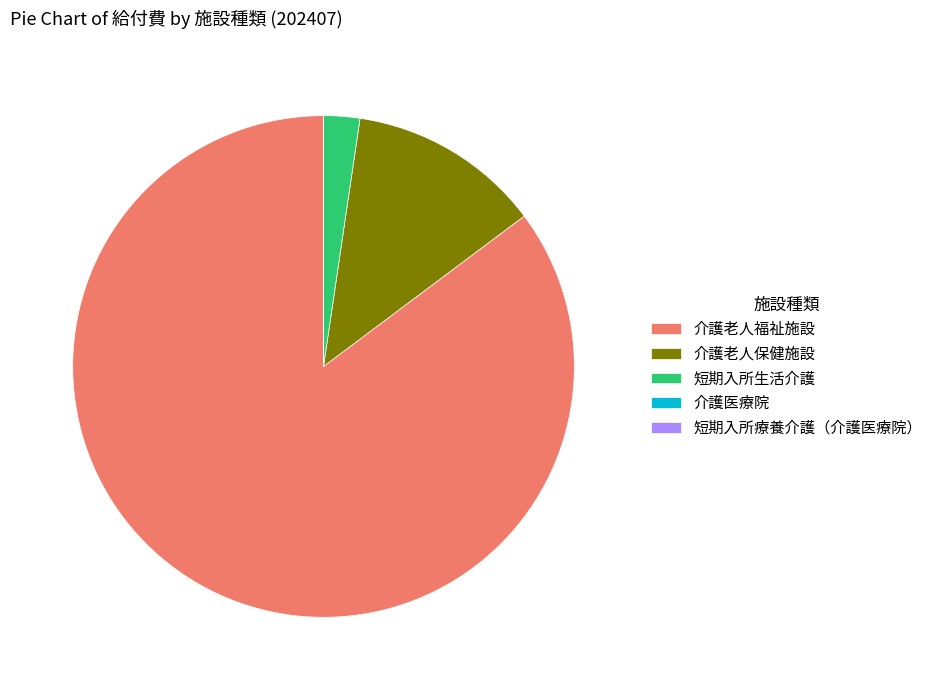

Do 介護老人保健施設 and 介護老人福祉施設 together represent more than half of the pie?

Yes